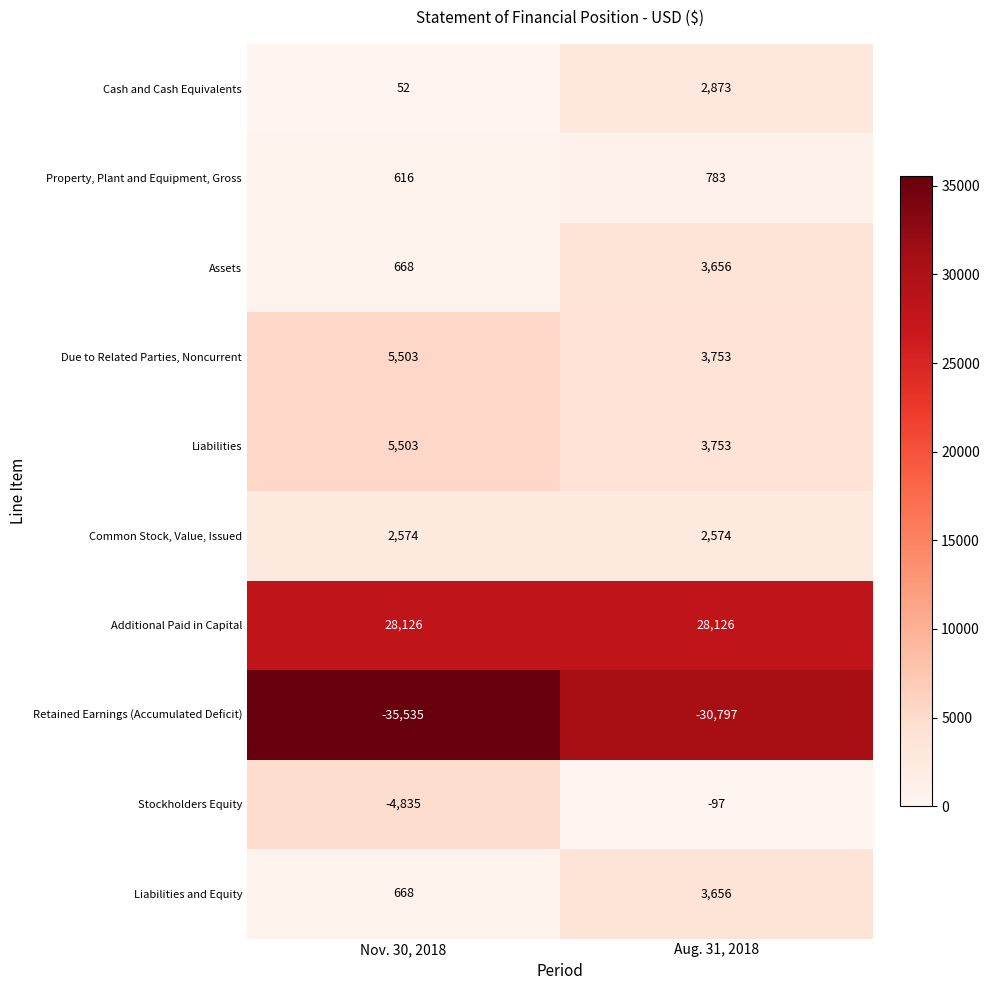

Reading left to right, extract all data points from this chart.

Cash and Cash Equivalents: Nov. 30, 2018=52	Aug. 31, 2018=2873
Property, Plant and Equipment, Gross: Nov. 30, 2018=616	Aug. 31, 2018=783
Assets: Nov. 30, 2018=668	Aug. 31, 2018=3656
Due to Related Parties, Noncurrent: Nov. 30, 2018=5503	Aug. 31, 2018=3753
Liabilities: Nov. 30, 2018=5503	Aug. 31, 2018=3753
Common Stock, Value, Issued: Nov. 30, 2018=2574	Aug. 31, 2018=2574
Additional Paid in Capital: Nov. 30, 2018=28126	Aug. 31, 2018=28126
Retained Earnings (Accumulated Deficit): Nov. 30, 2018=-35535	Aug. 31, 2018=-30797
Stockholders Equity: Nov. 30, 2018=-4835	Aug. 31, 2018=-97
Liabilities and Equity: Nov. 30, 2018=668	Aug. 31, 2018=3656